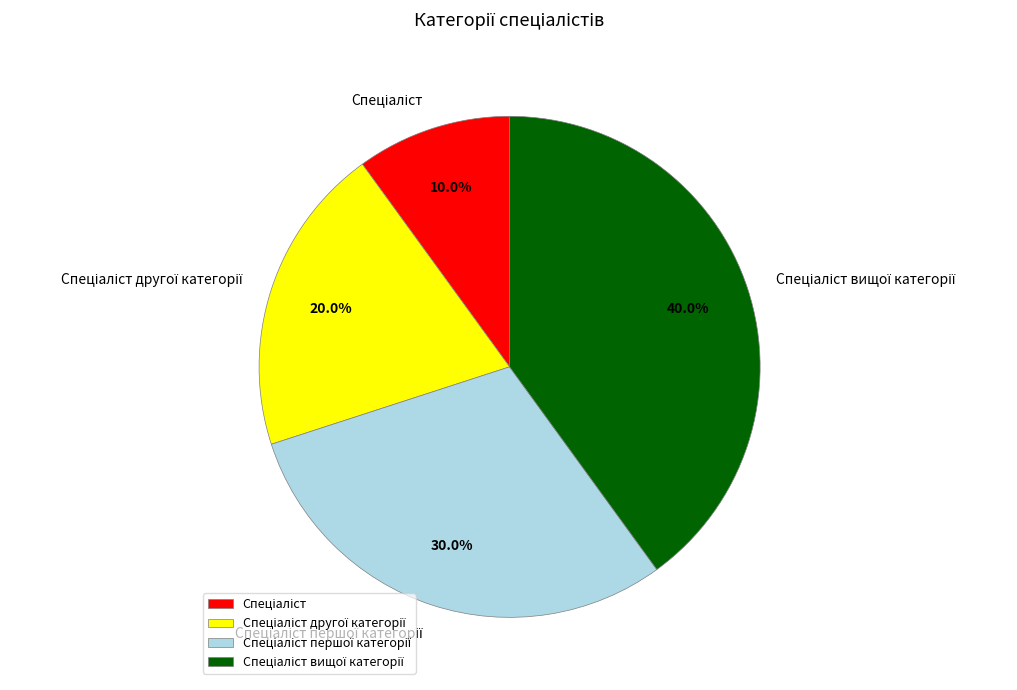

Count the number of slices in the pie.

4